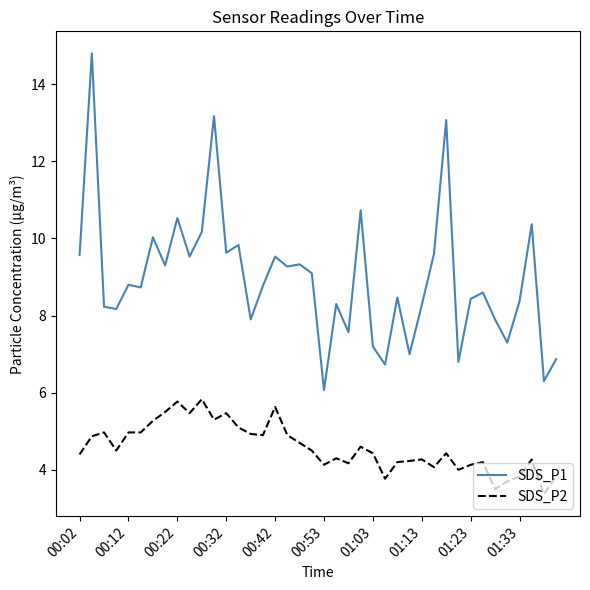

Which series has the largest range (max minus min)?

SDS_P1